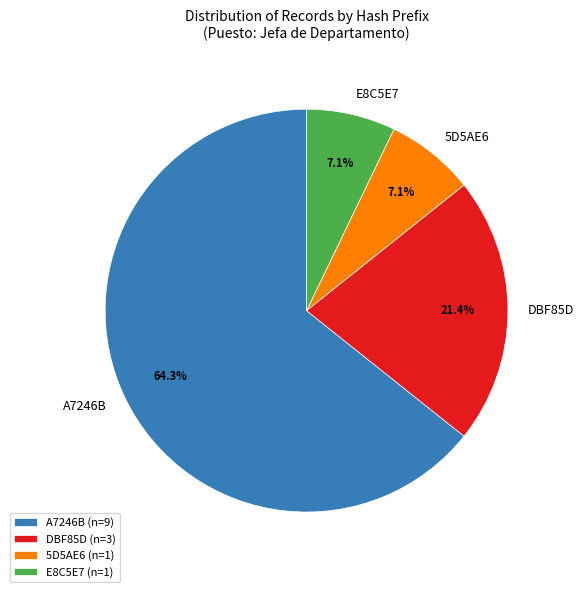

Does any single category account for the majority?

Yes